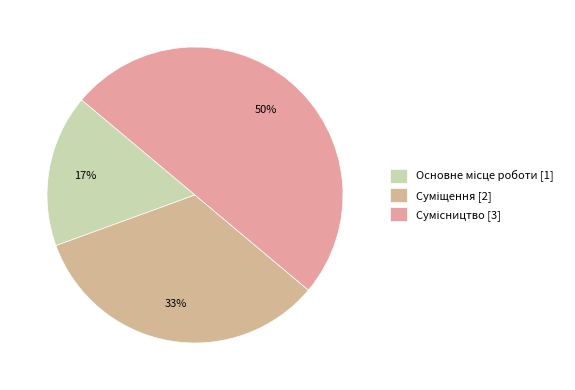

The Суміщення slice represents 33% of the pie. True or false?

True